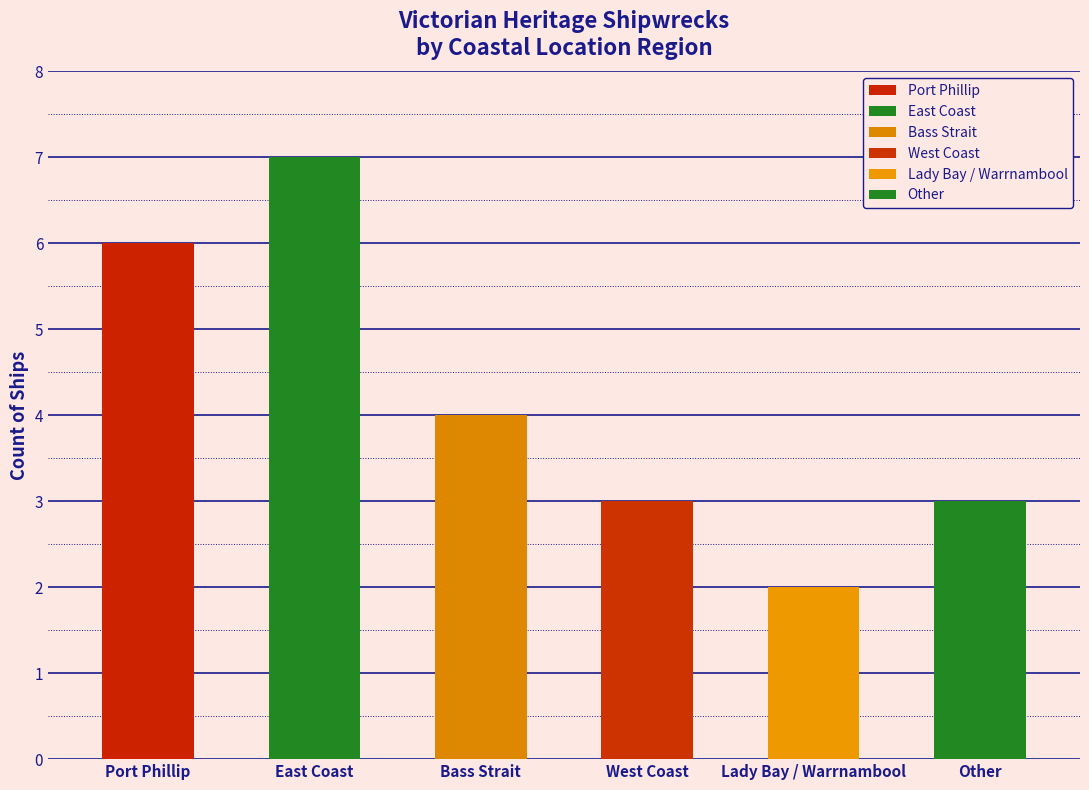

The chart shows a value of 10 at Bass Strait. True or false?

False